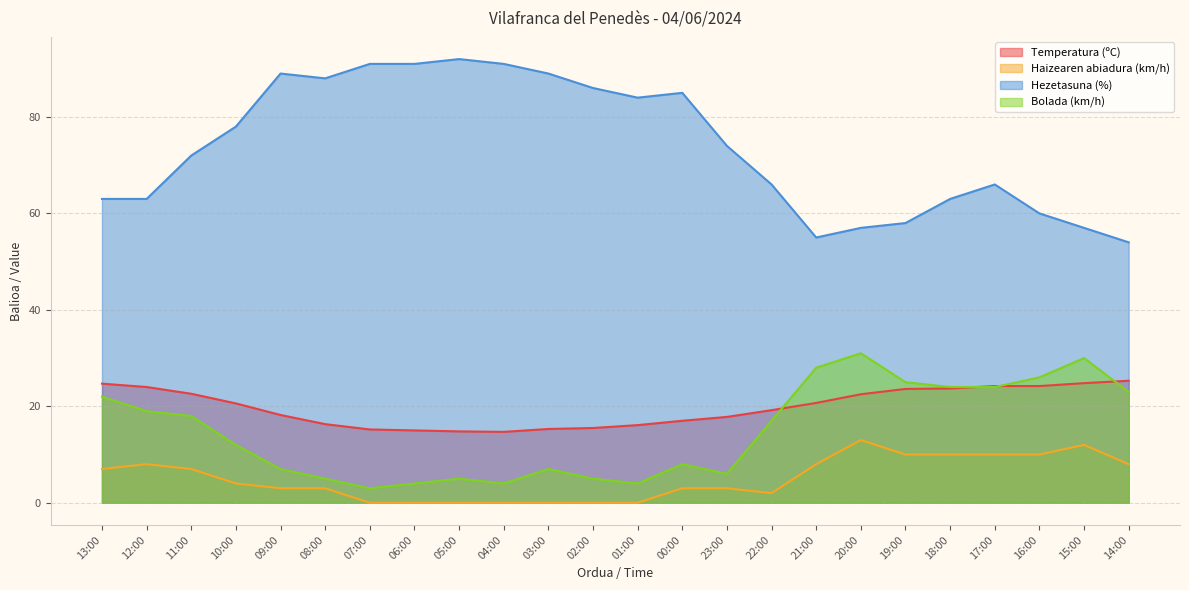

True or false: Bolada (km/h) has more than 0 points higher than both neighbors.

True